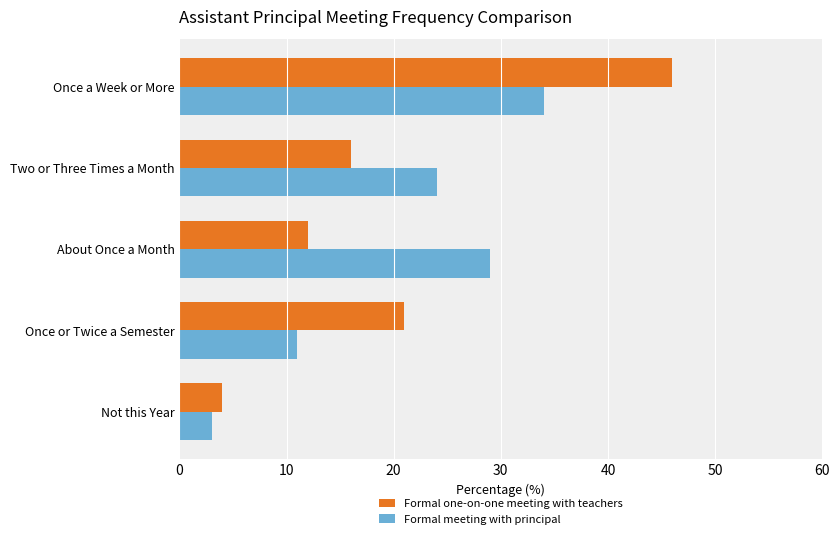

What is the approximate value of Formal meeting with principal at Two or Three Times a Month?

24